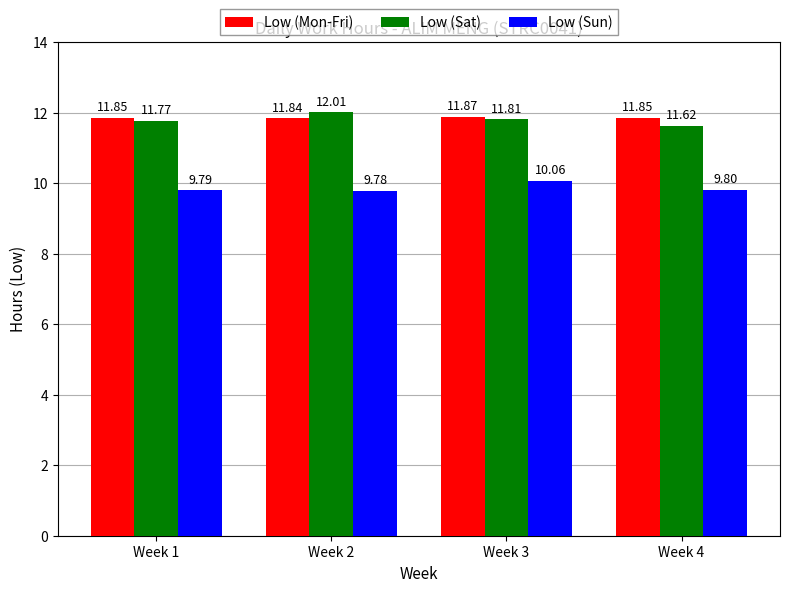

What is the lowest value of the Low (Sun) series?

9.8